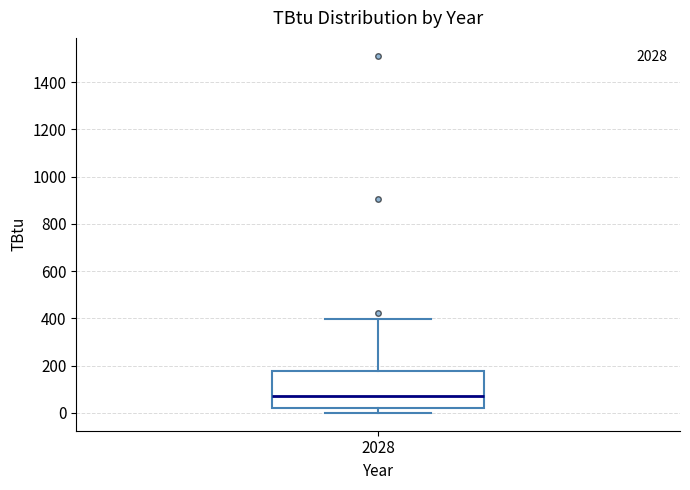

Where does the lower whisker of the box at x = 2028 end on the y-axis? The values are not printed on the chart, so give them approximately, as read against the axis.

0